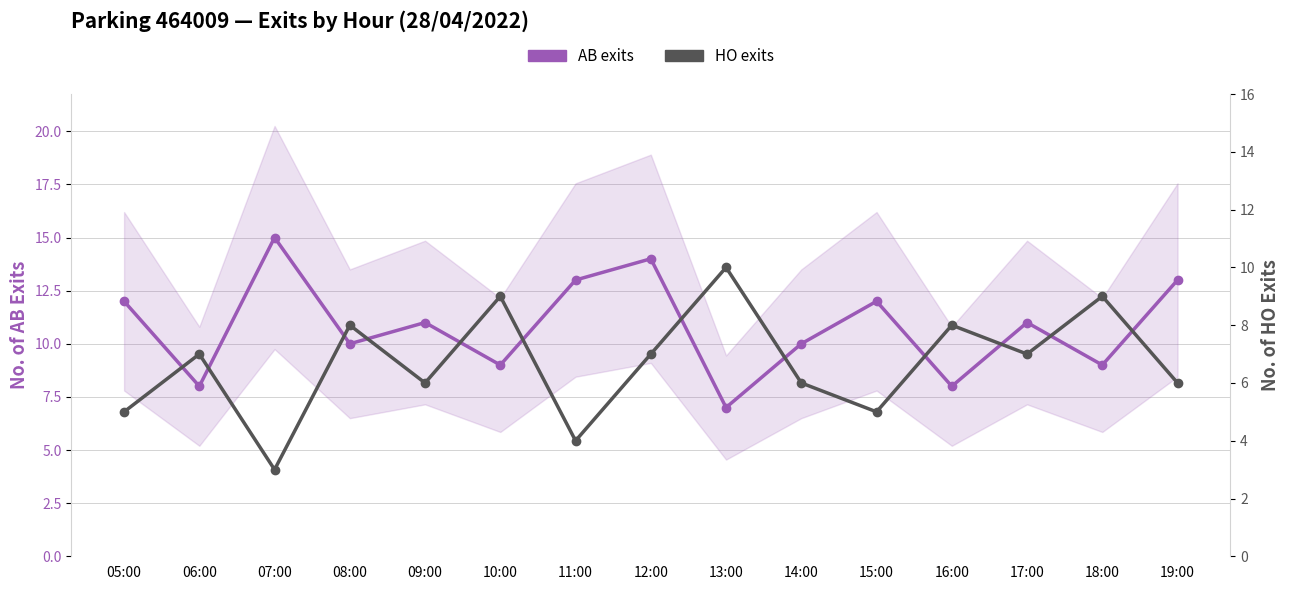

What value does the AB exits series have at 13:00?

7